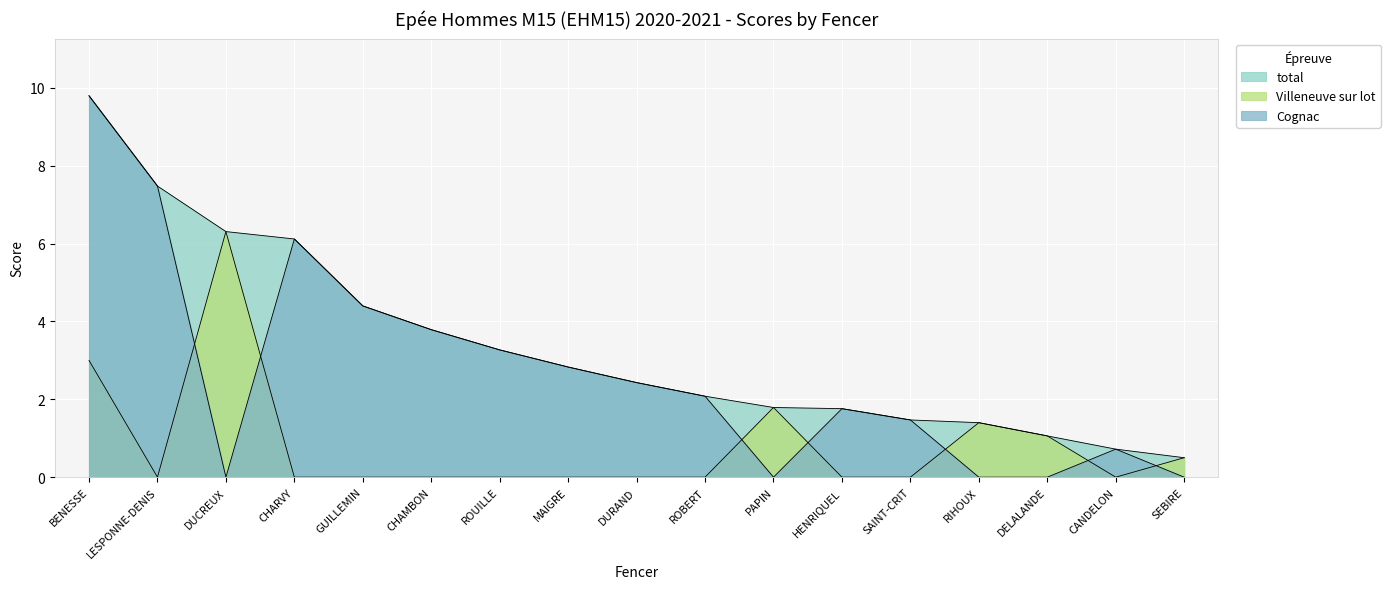

True or false: total and Villeneuve sur lot cross at least once.

False